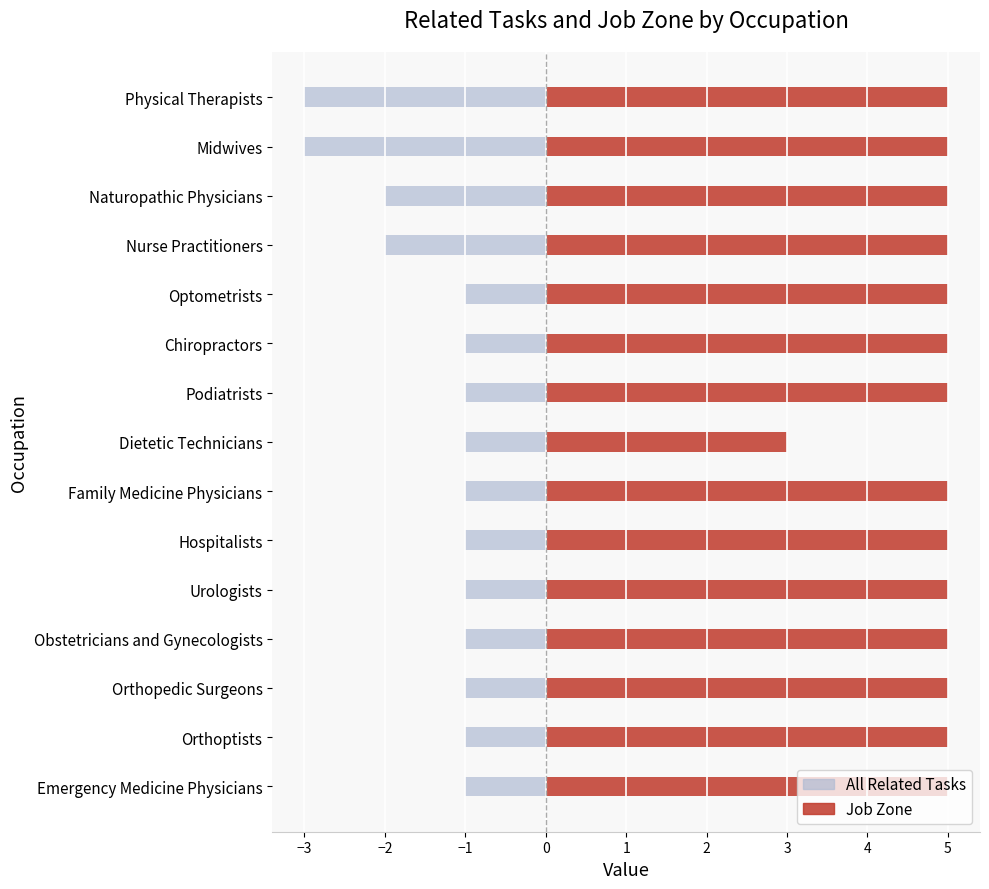

Between Dietetic Technicians and Family Medicine Physicians, which series saw the biggest shift?

Job Zone